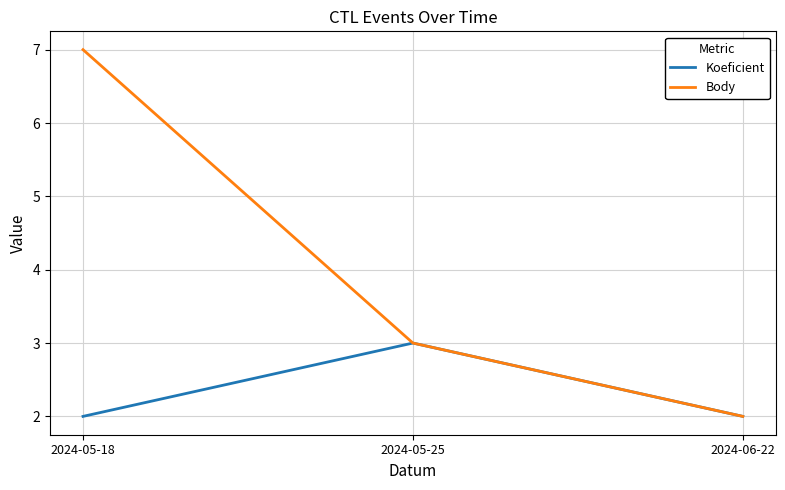

List the series in order of their peak value, lowest first.

Koeficient, Body